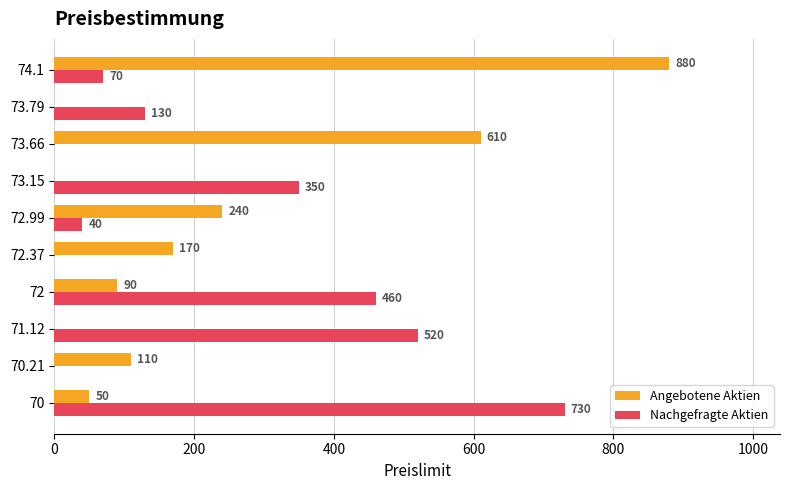

At which category is the sum across all series the highest?

74.1